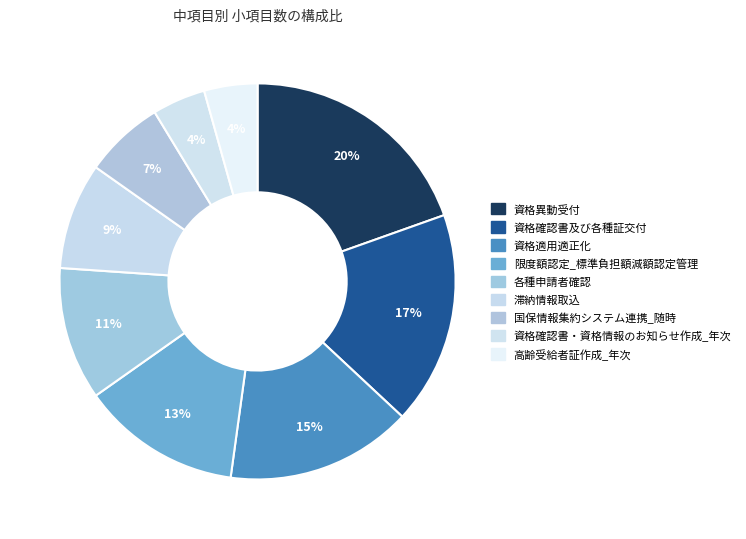

What is the largest slice in the pie chart?

資格異動受付